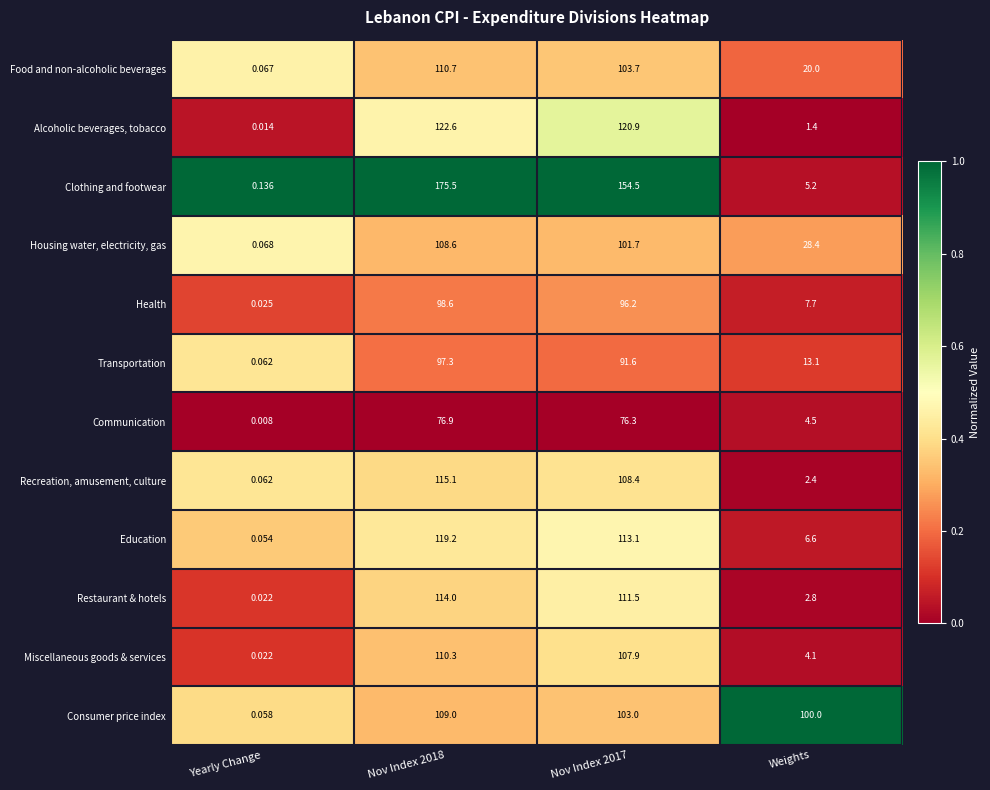

At which category does the chart reach its minimum across all series?

Yearly Change